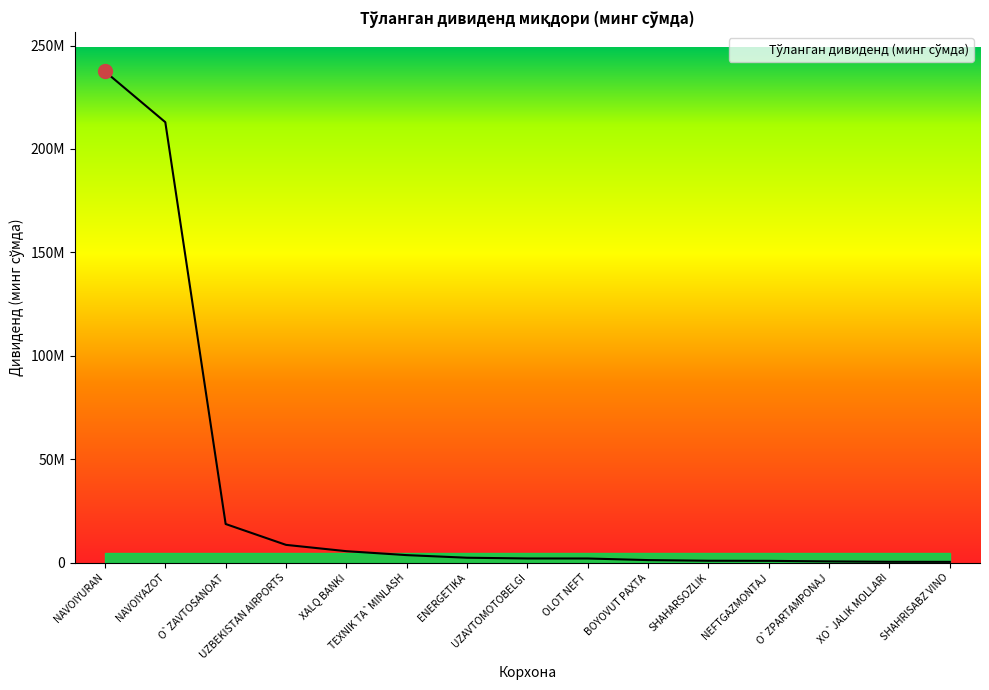

True or false: the data has more than 1 interior local peaks.

False